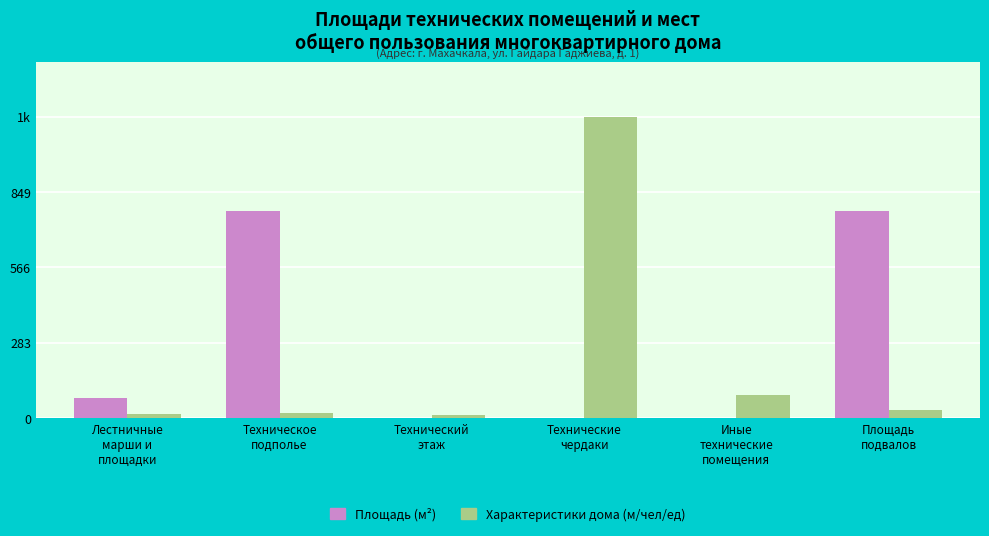

What are all the series names shown in the legend?

Площадь (м²), Характеристики дома (м/чел/ед)